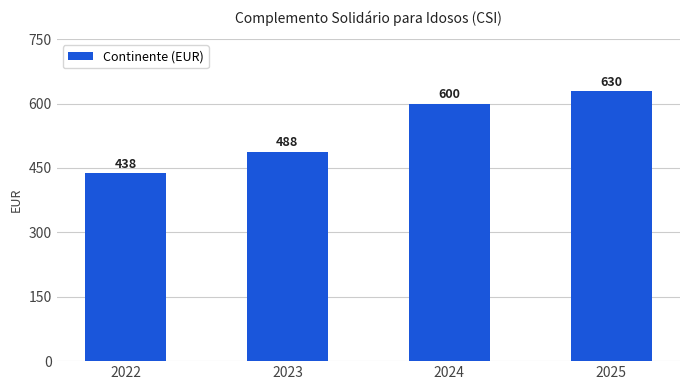

Rank the categories by value from lowest to highest.

2022, 2023, 2024, 2025